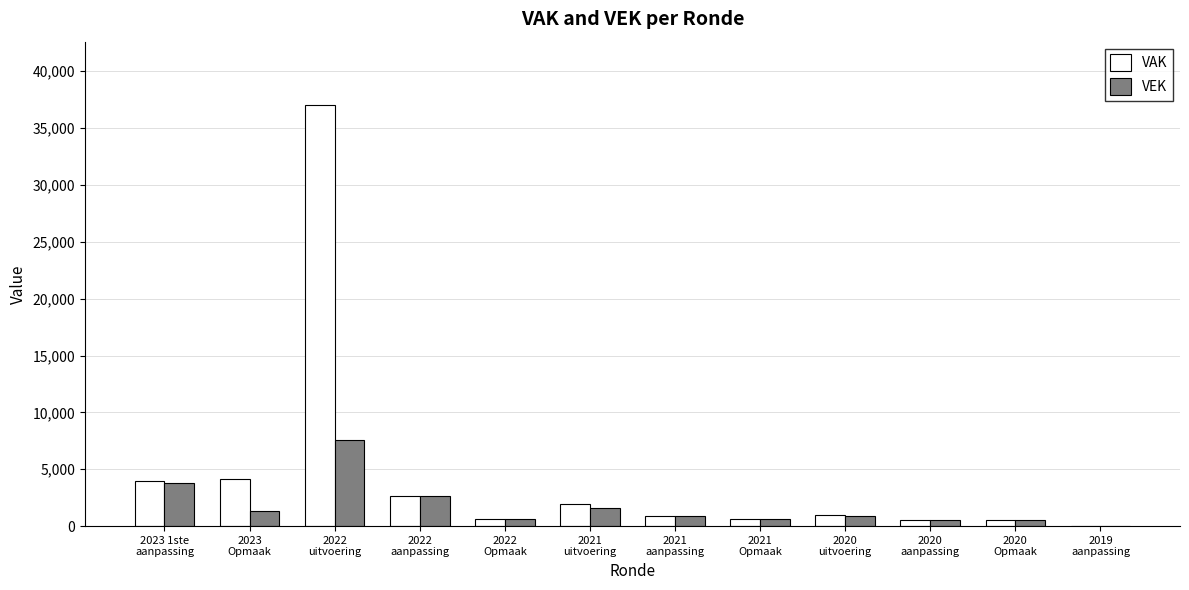

What is the highest value of the VEK series?

7541